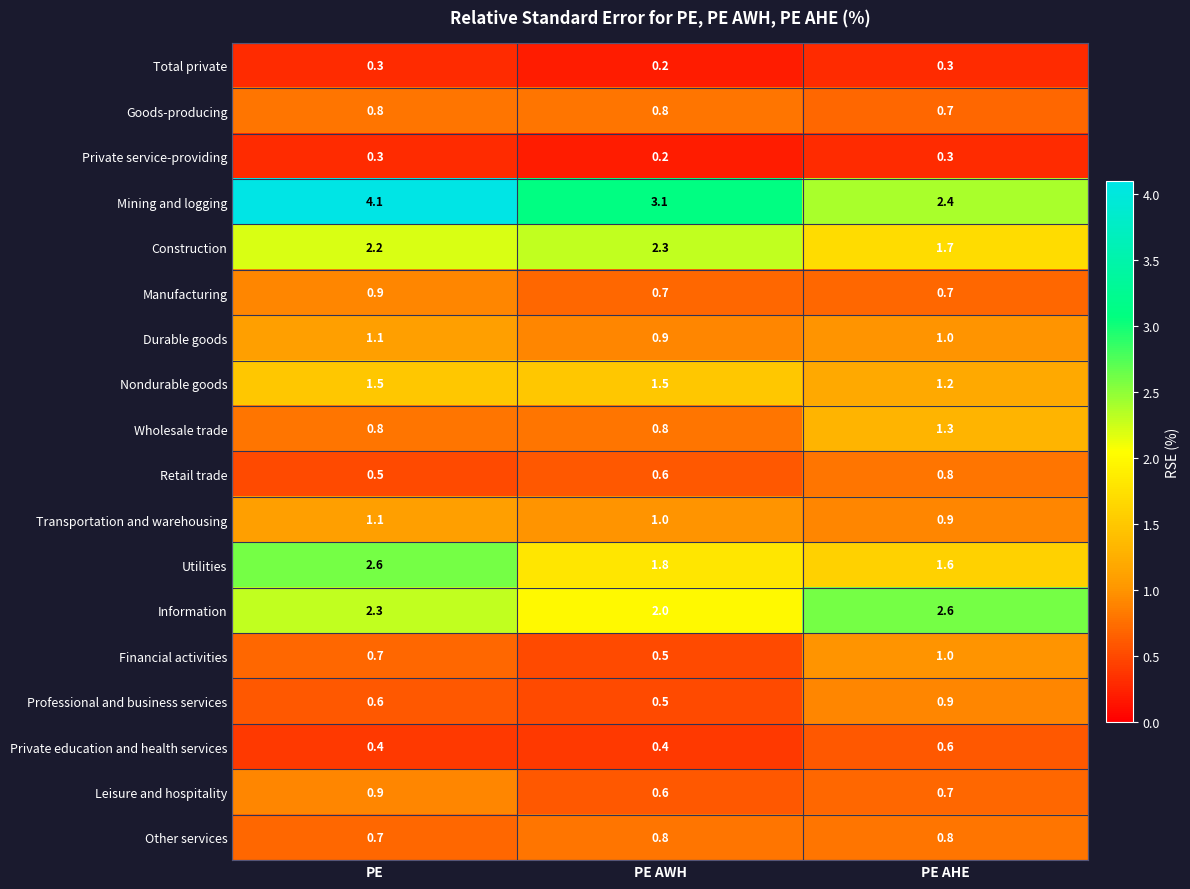

The Wholesale trade series shows 0.8 at PE. True or false?

True